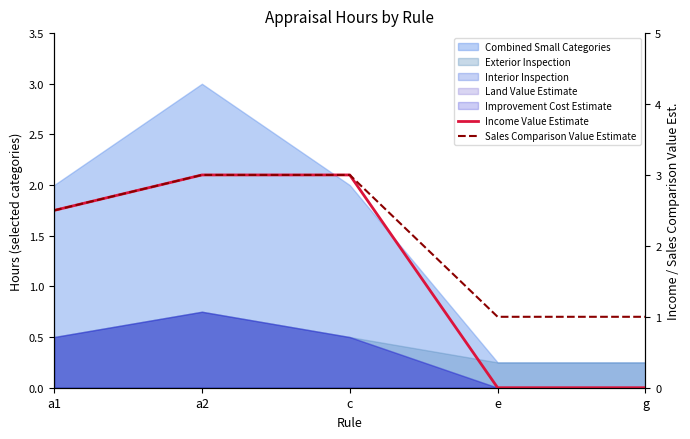

How many lines are shown in the chart?

2